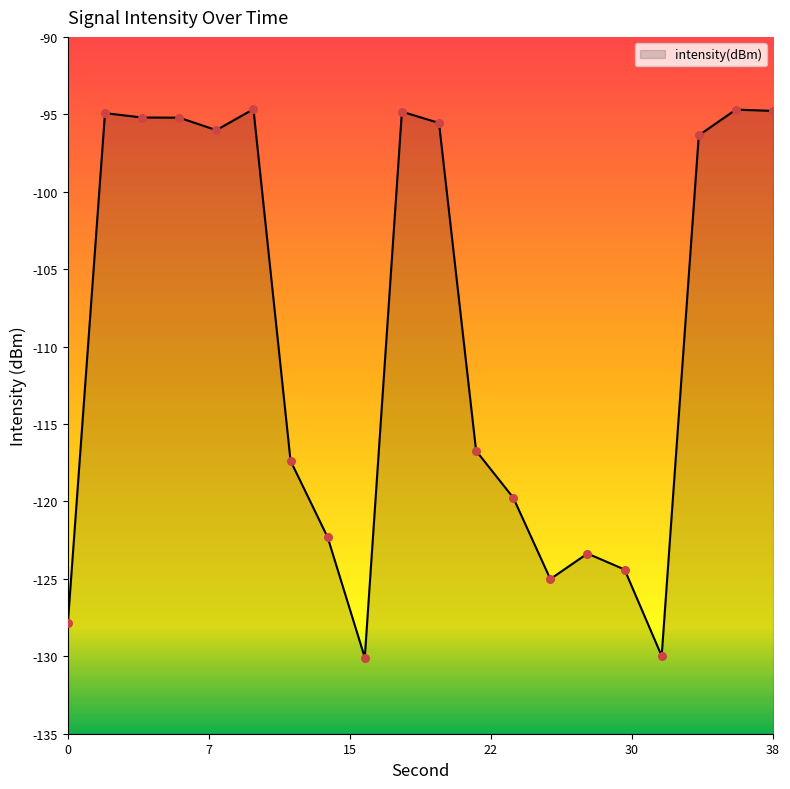

Between 32 and 24, which is larger?

24